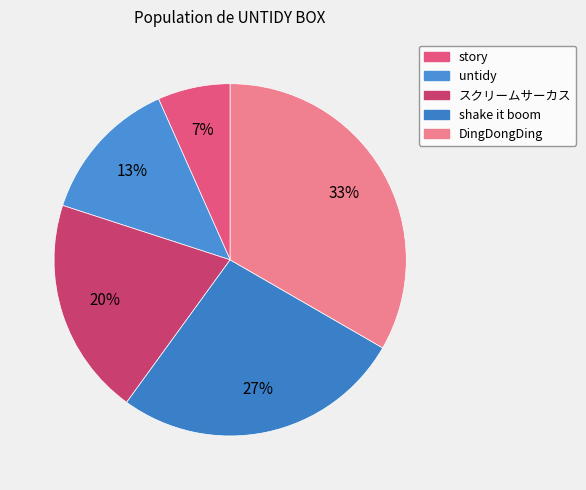

Combined, what portion of the pie is story and untidy?

20.0%